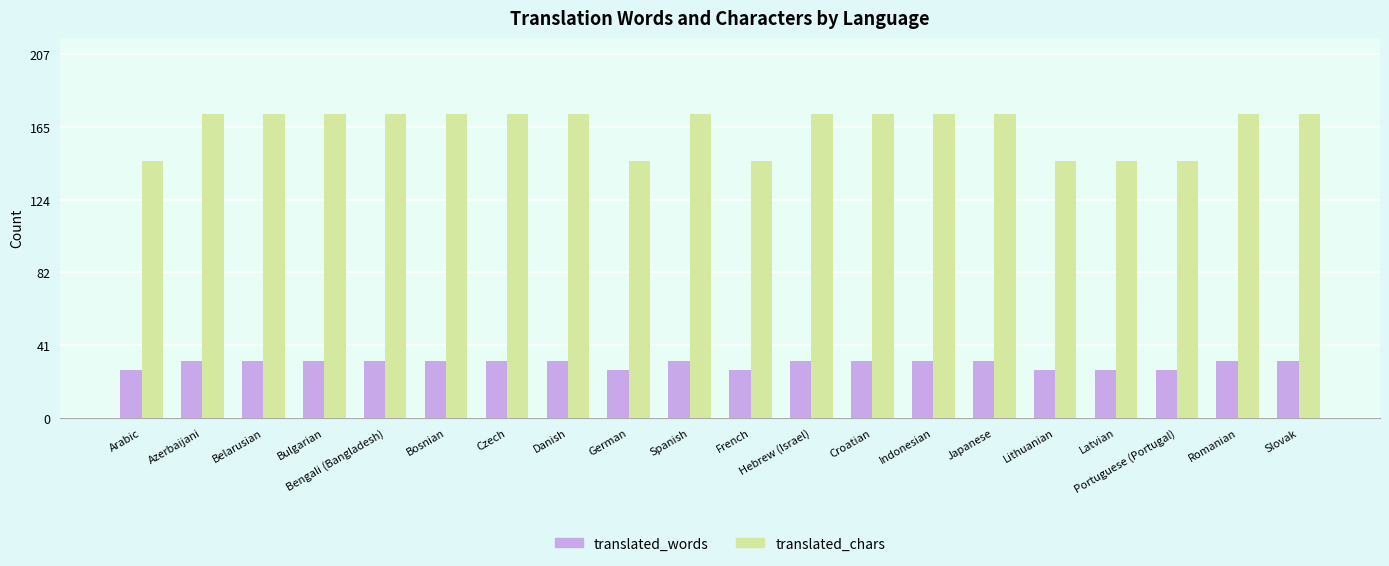

What is the smallest value displayed?

27